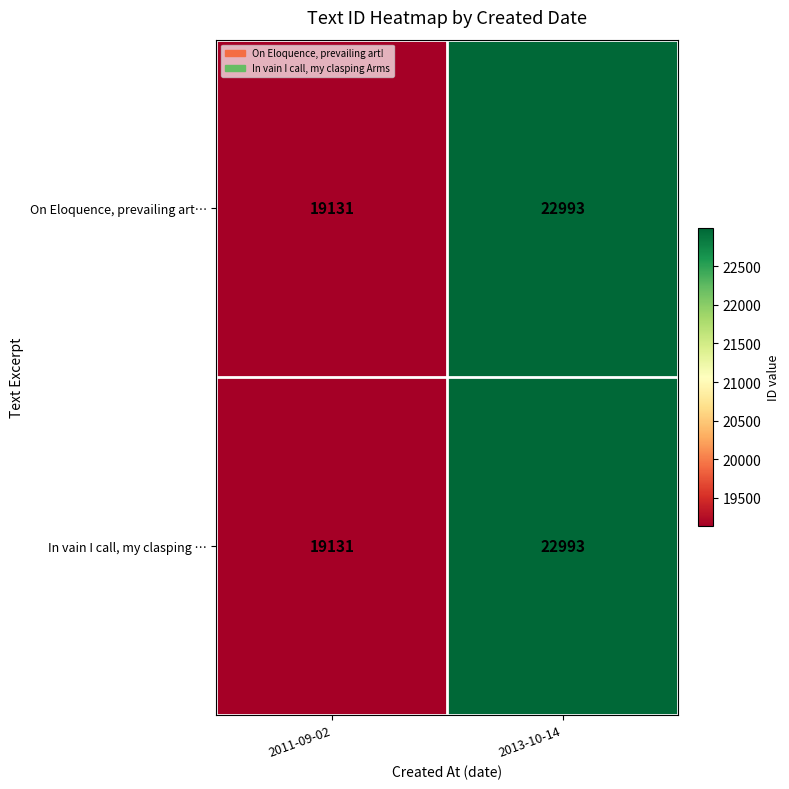

What is the total value across all series at 2011-09-02?

38262